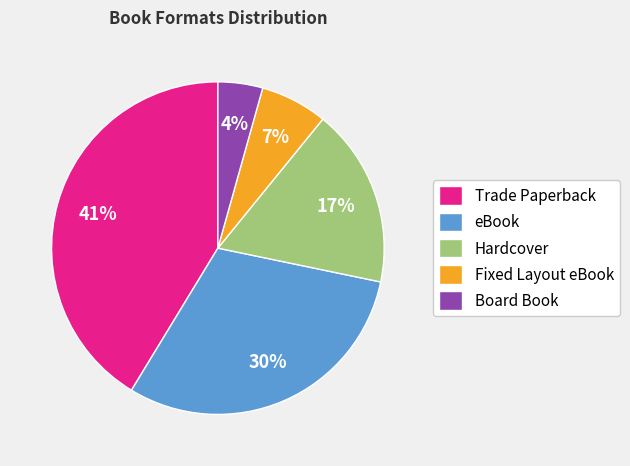

Which category has the smallest portion of the pie?

Board Book